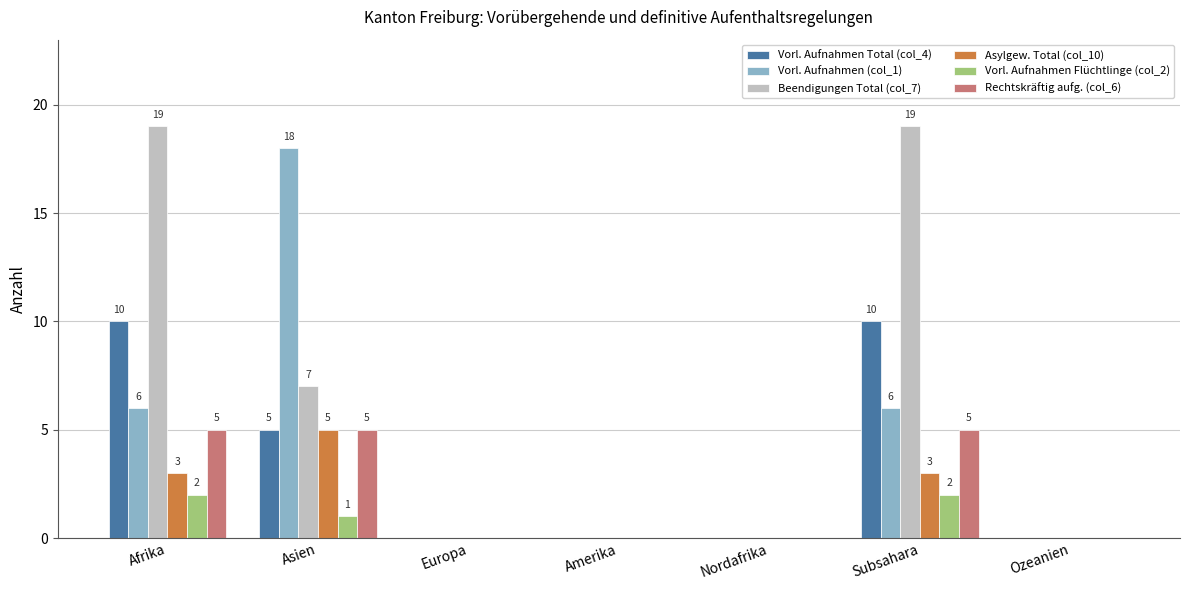

Between Asien and Amerika, which series saw the biggest shift?

Vorl. Aufnahmen (col_1)